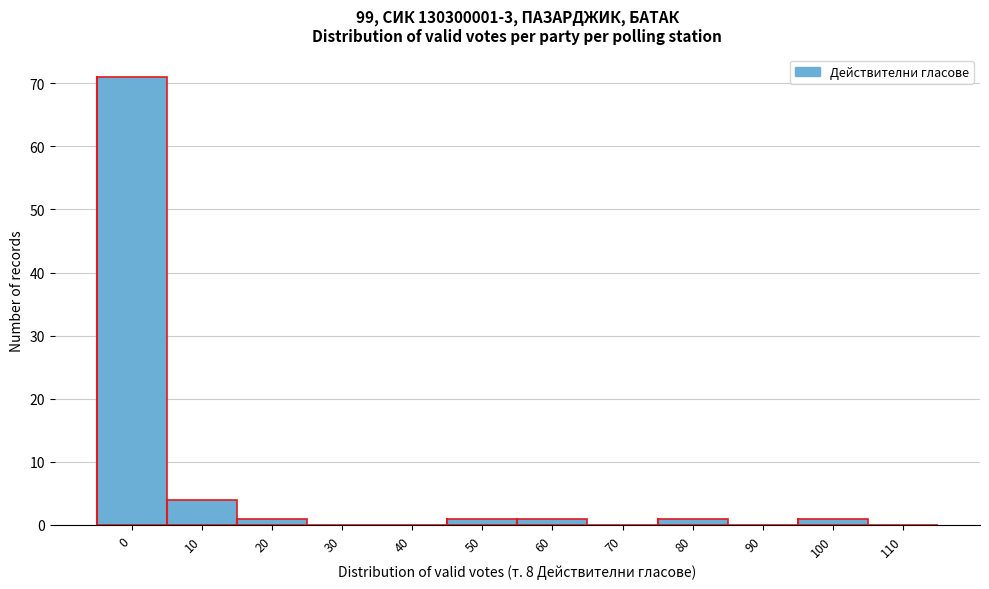

Reading left to right, list all the values displayed in this chart.

0=71	10=4	20=1	30=0	40=0	50=1	60=1	70=0	80=1	90=0	100=1	110=0